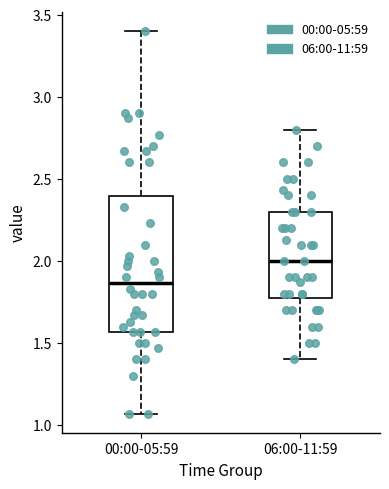

Reading left to right, transcribe this box plot: for each box, give where its median line is, the range the box spans, and where its two whiskers end, as read against the y-axis. The values are not printed on the chart, so give them approximately, as read against the axis.

00:00-05:59: median 1.85, box 1.55 to 2.40, whiskers 1.05 to 3.40
06:00-11:59: median 2.00, box 1.80 to 2.30, whiskers 1.40 to 2.80